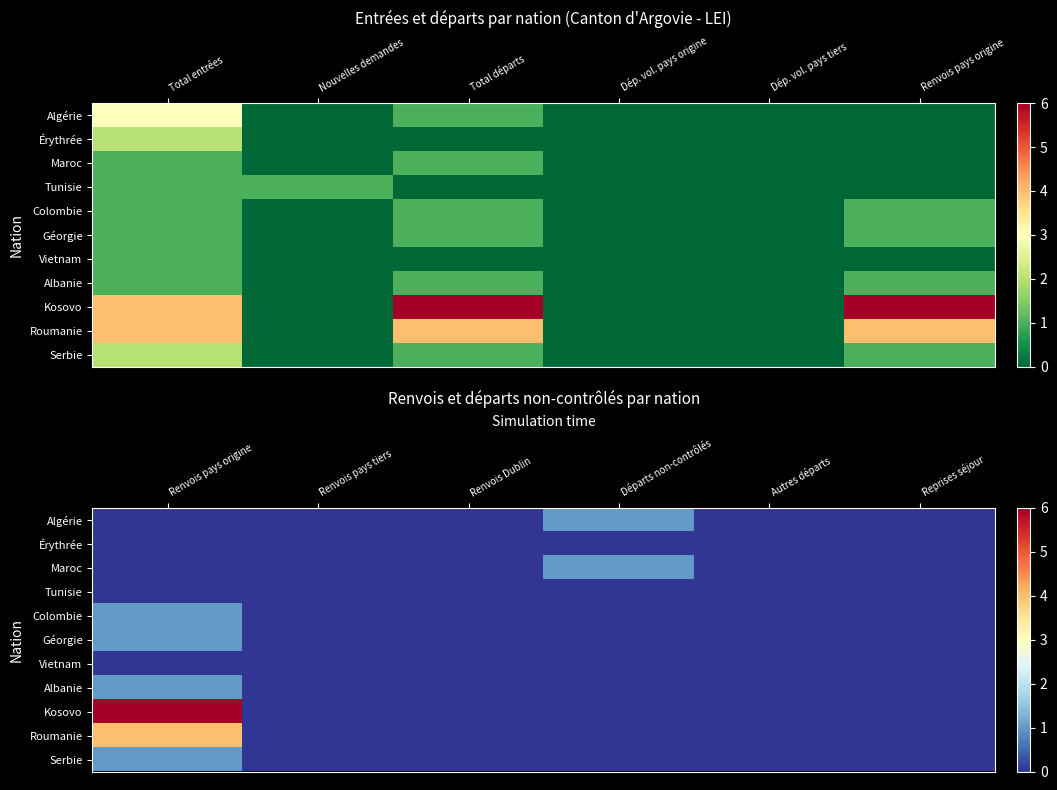

Is the value of Algérie at Autres départs greater than the value of Colombie at Reprises séjour?

No